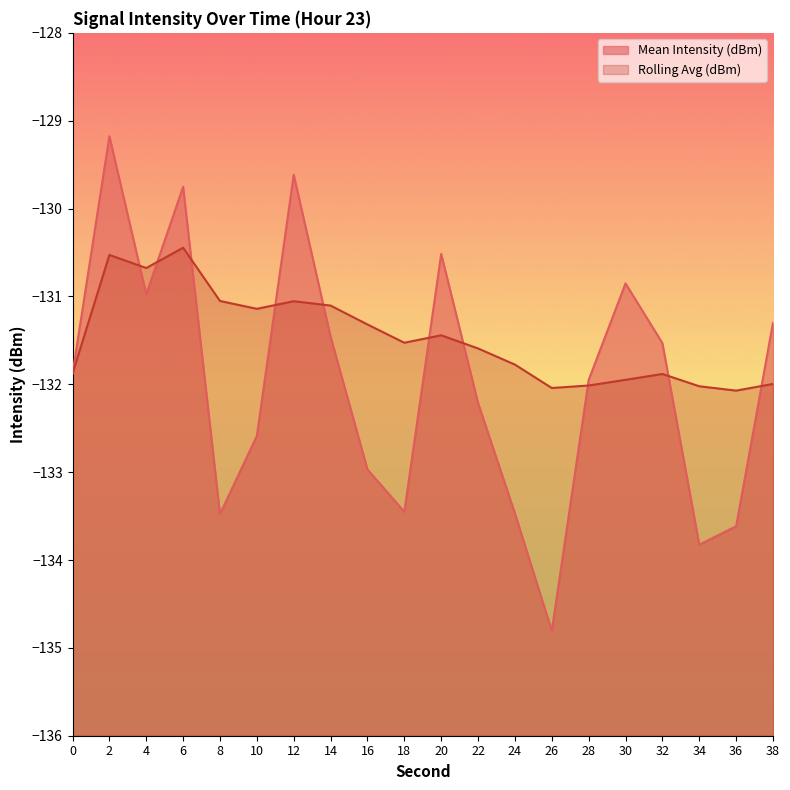

What is the minimum value shown in the chart?

-134.8